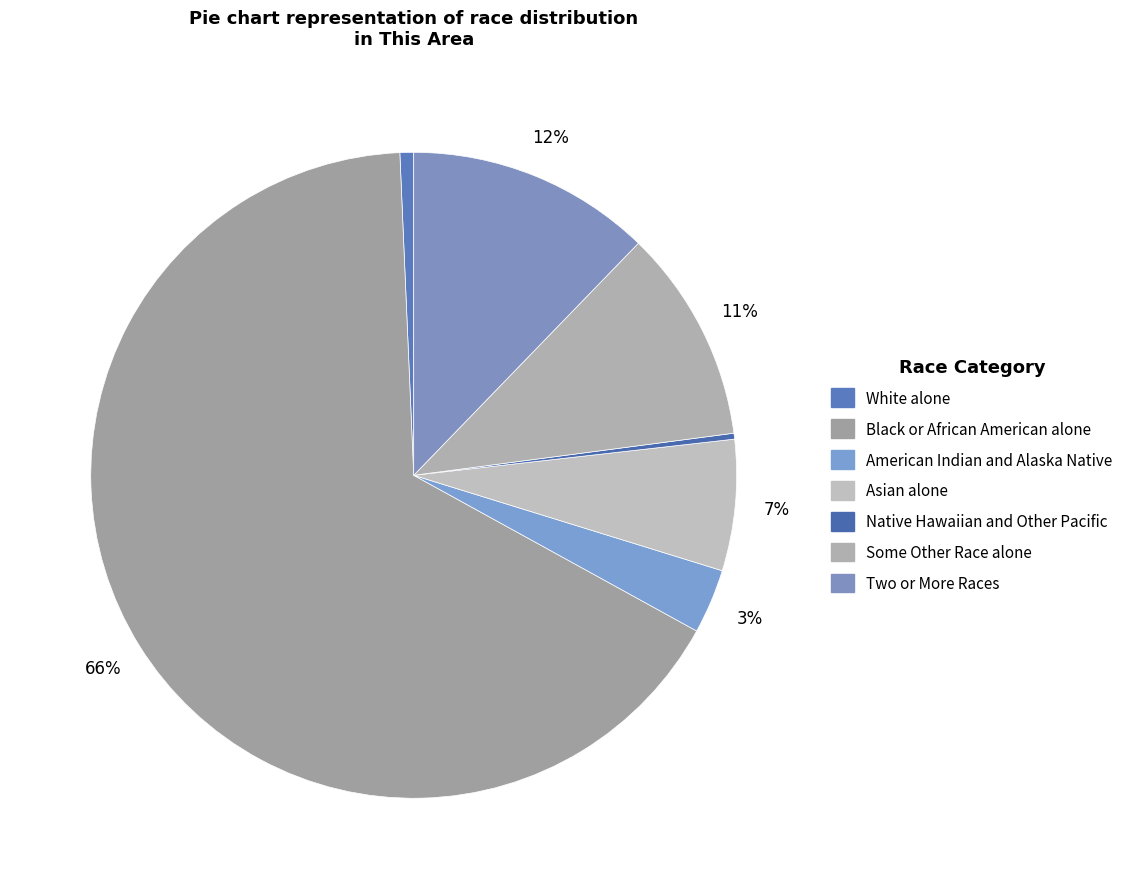

The Native Hawaiian and Other Pacific slice represents 10% of the pie. True or false?

False